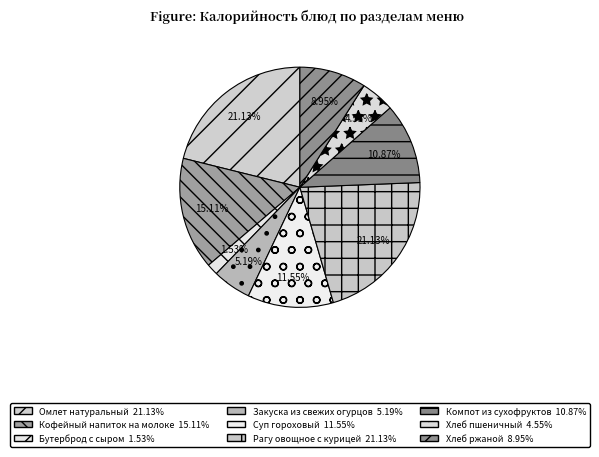

How many slices are in this pie chart?

9